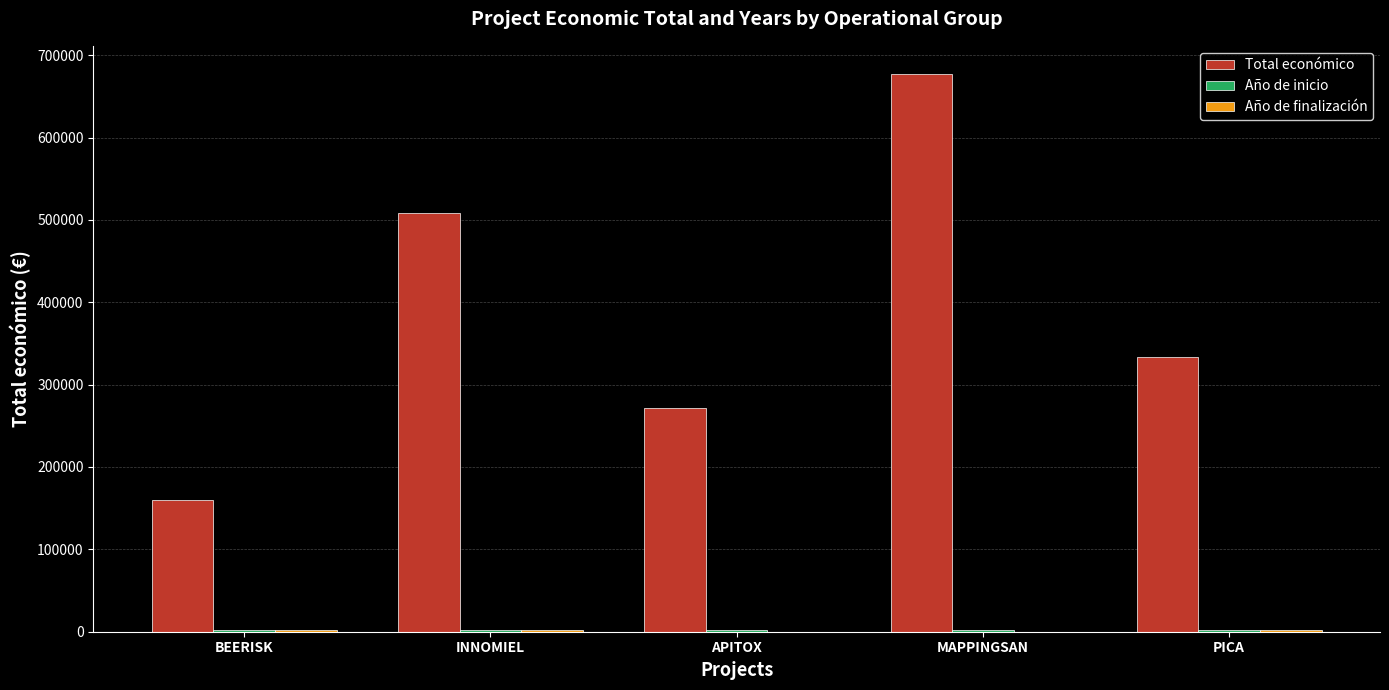

At which category is the sum across all series the highest?

MAPPINGSAN